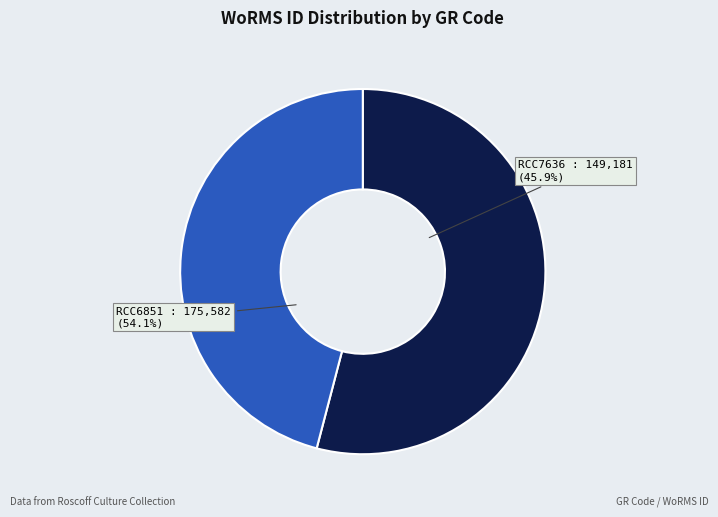

What is the smallest slice in the pie chart?

RCC7636